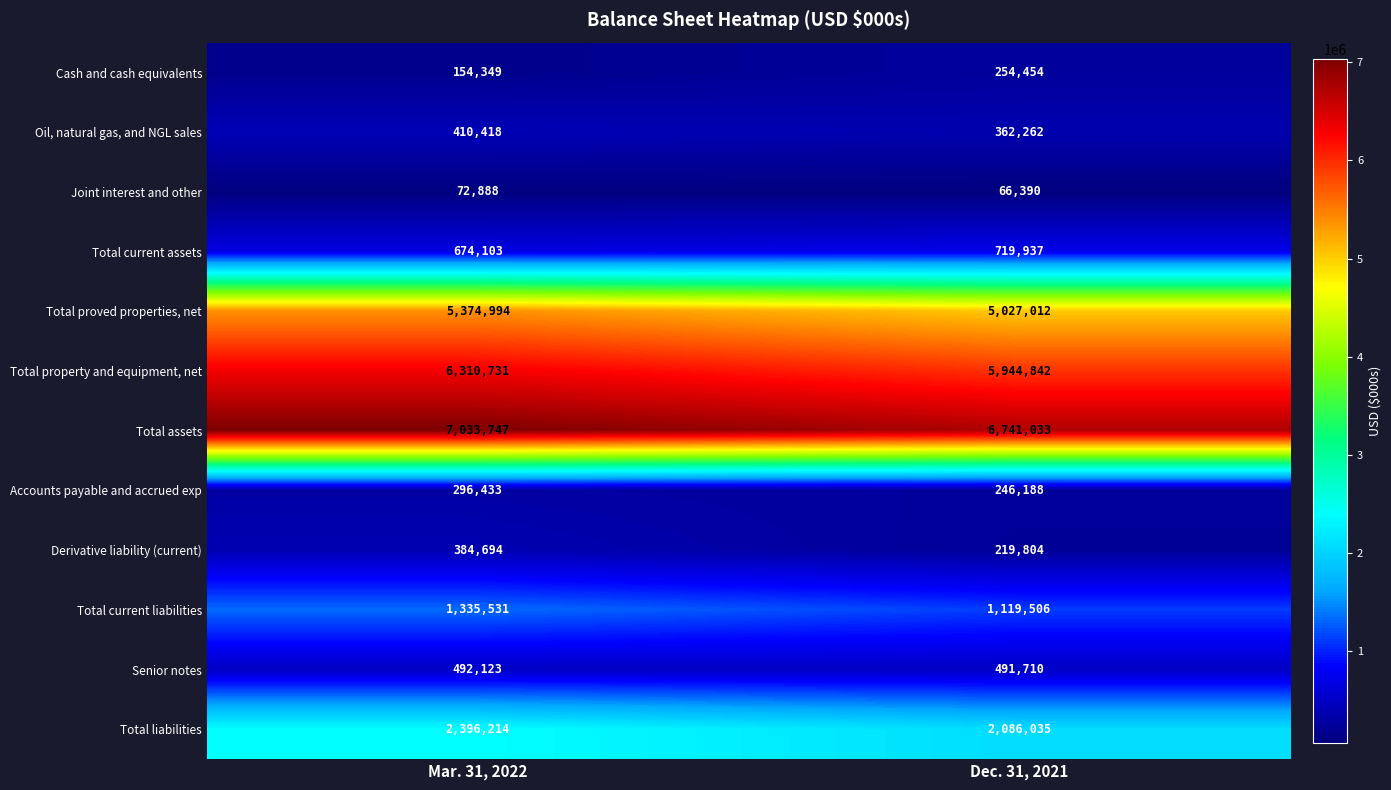

Reading left to right, transcribe all the data shown in this chart.

Cash and cash equivalents: Mar. 31, 2022=154349	Dec. 31, 2021=254454
Oil, natural gas, and NGL sales: Mar. 31, 2022=410418	Dec. 31, 2021=362262
Joint interest and other: Mar. 31, 2022=72888	Dec. 31, 2021=66390
Total current assets: Mar. 31, 2022=674103	Dec. 31, 2021=719937
Total proved properties, net: Mar. 31, 2022=5374994	Dec. 31, 2021=5027012
Total property and equipment, net: Mar. 31, 2022=6310731	Dec. 31, 2021=5944842
Total assets: Mar. 31, 2022=7033747	Dec. 31, 2021=6741033
Accounts payable and accrued exp: Mar. 31, 2022=296433	Dec. 31, 2021=246188
Derivative liability (current): Mar. 31, 2022=384694	Dec. 31, 2021=219804
Total current liabilities: Mar. 31, 2022=1335531	Dec. 31, 2021=1119506
Senior notes: Mar. 31, 2022=492123	Dec. 31, 2021=491710
Total liabilities: Mar. 31, 2022=2396214	Dec. 31, 2021=2086035